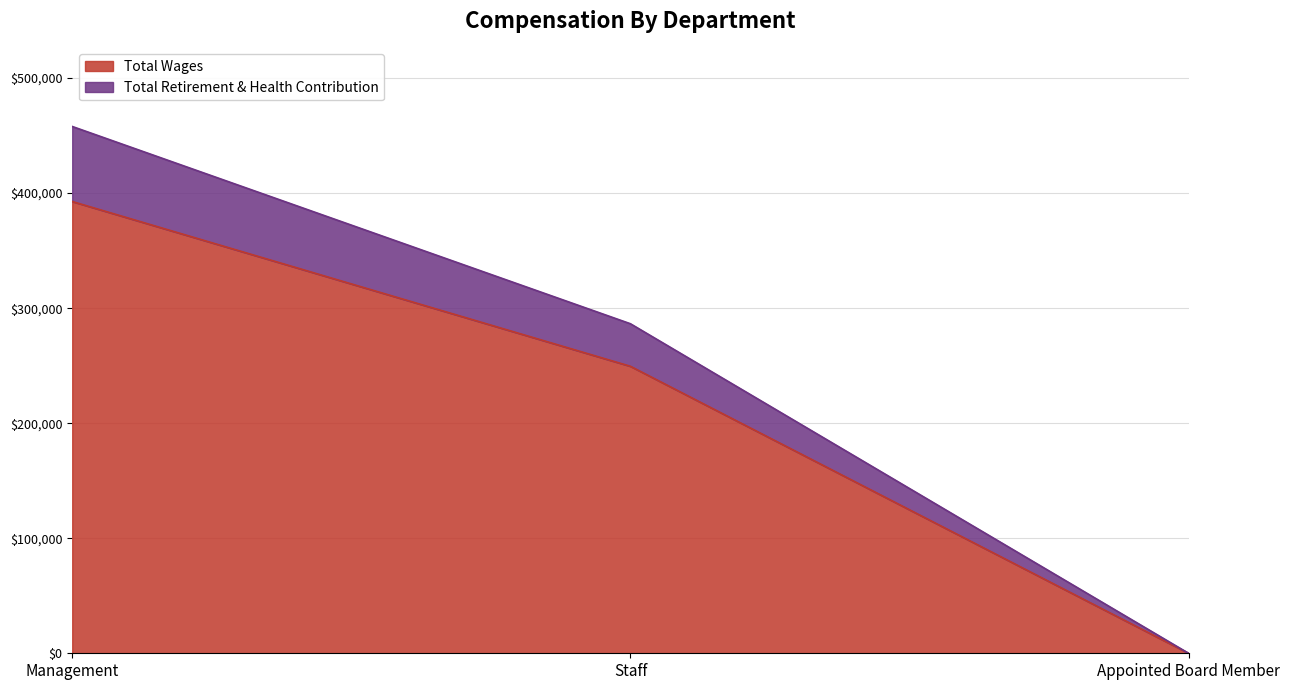

What is the value of the Total Retirement & Health Contribution point at the 2nd from the left?

286477